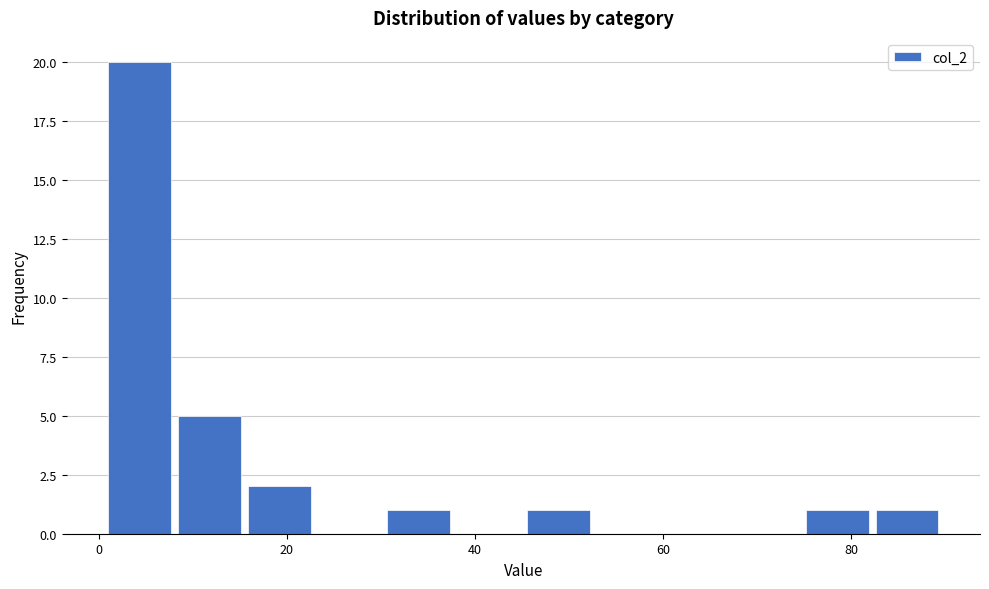

Around what value on the x-axis is the tallest bar? Give the approximate position of its centre, as read against the axis.

4